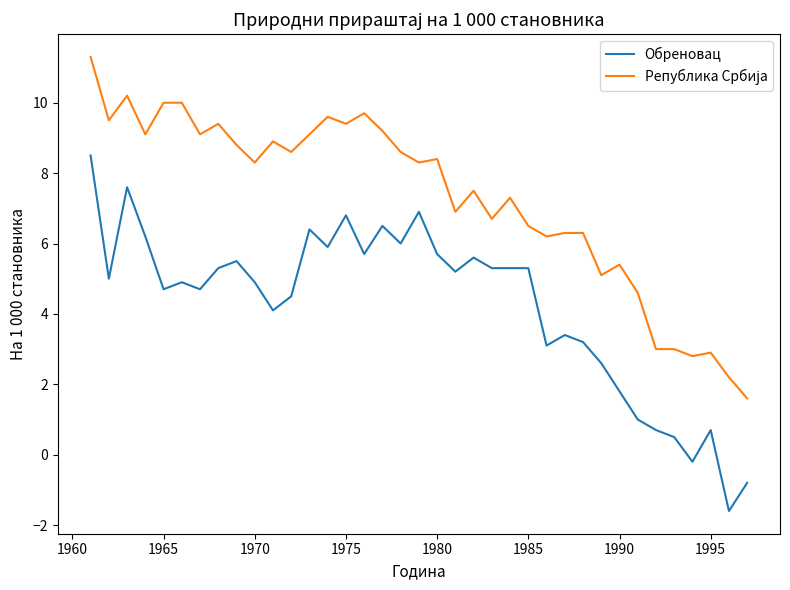

What is the greatest value displayed?

11.3